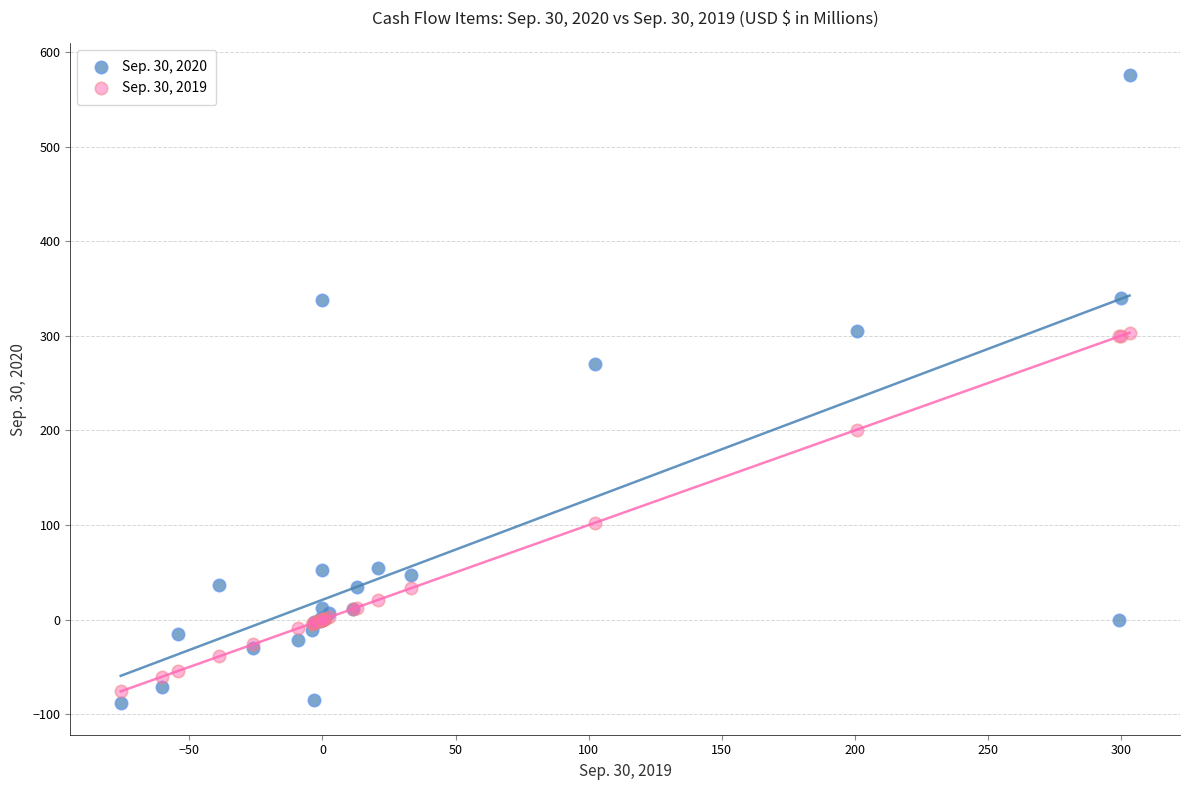

Which series contains the lowest Y value?

Sep. 30, 2020